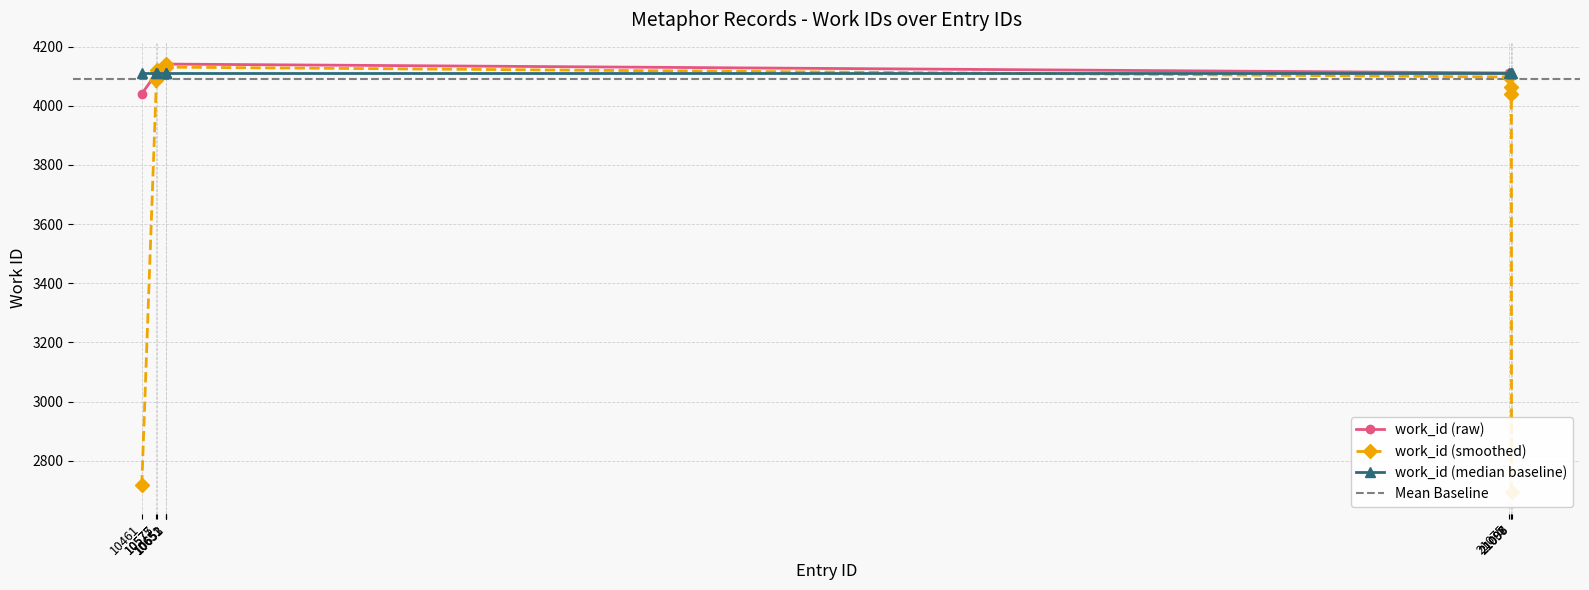

Which label corresponds to the smallest value in the chart?

10461